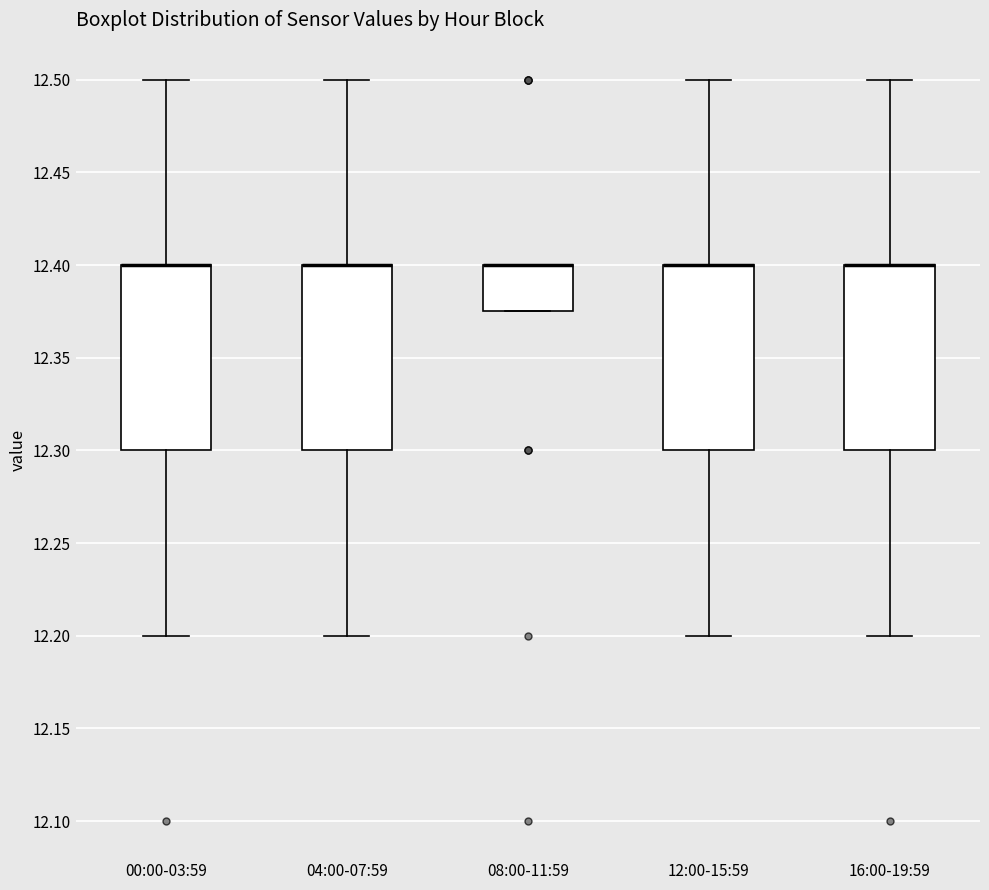

Reading left to right, read every box against the y-axis: the position of its median line, the range the box covers, and the ends of its whiskers. The values are not printed on the chart, so give them approximately, as read against the axis.

00:00-03:59: median 12.400 (drawn on the box's upper edge), box 12.300 to 12.400, whiskers 12.200 to 12.500
04:00-07:59: median 12.400 (drawn on the box's upper edge), box 12.300 to 12.400, whiskers 12.200 to 12.500
08:00-11:59: median 12.400 (drawn on the box's upper edge), box 12.375 to 12.400, whiskers 12.375 to 12.400
12:00-15:59: median 12.400 (drawn on the box's upper edge), box 12.300 to 12.400, whiskers 12.200 to 12.500
16:00-19:59: median 12.400 (drawn on the box's upper edge), box 12.300 to 12.400, whiskers 12.200 to 12.500